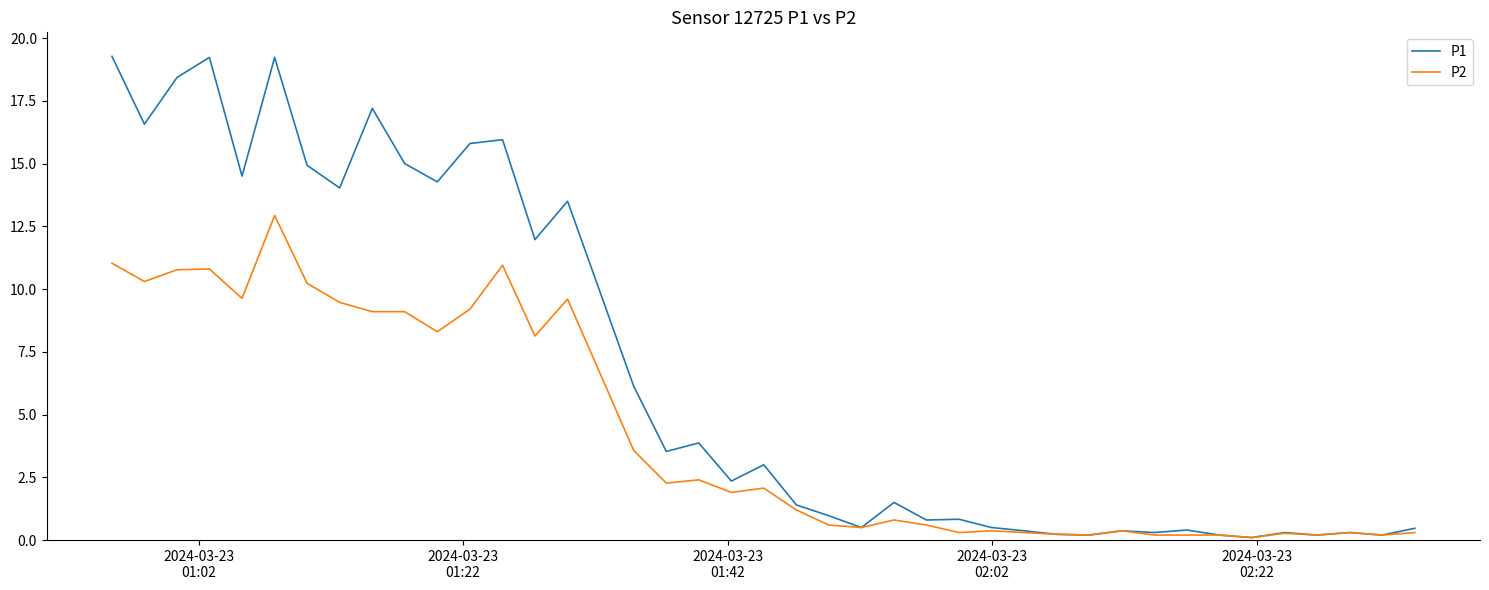

Count the number of data series in this chart.

2